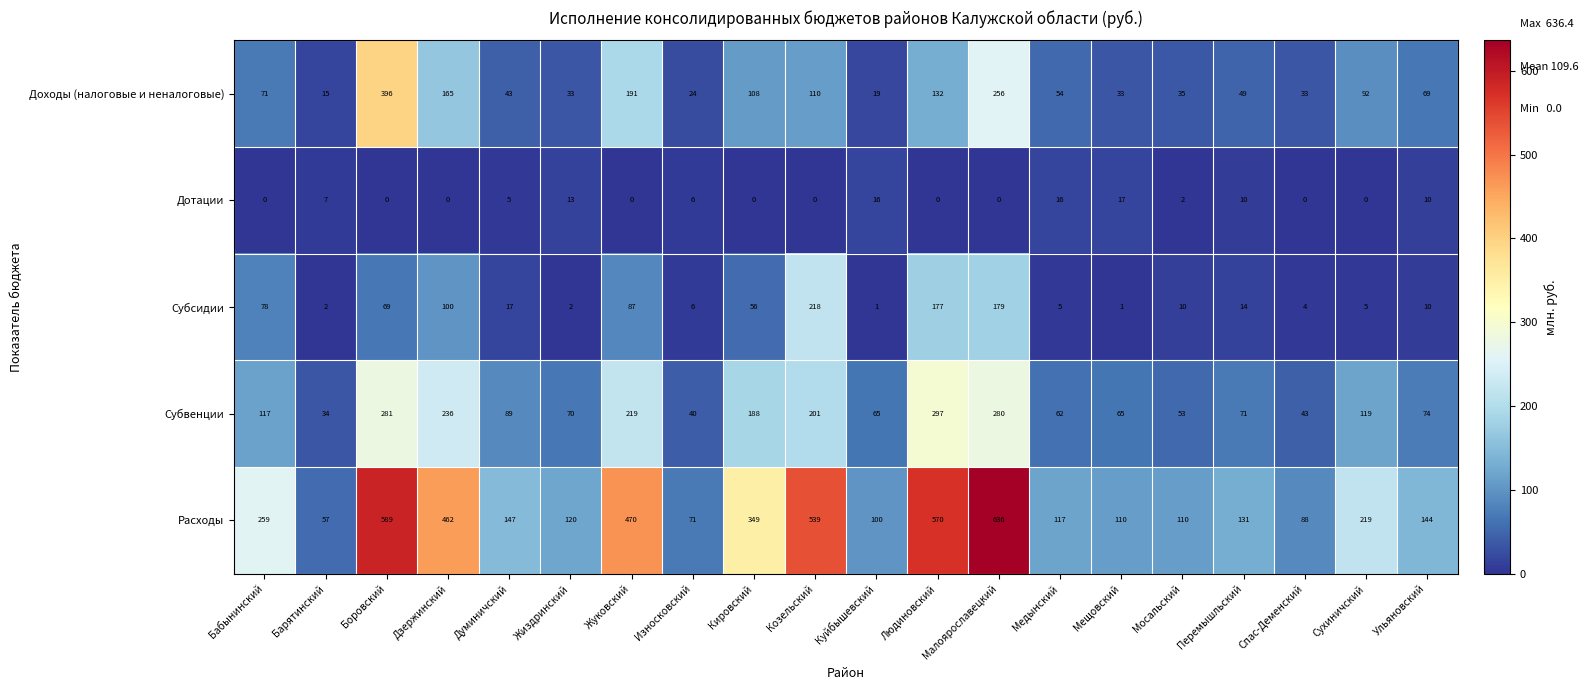

List the series in order of their peak value, highest first.

Расходы, Доходы (налоговые и неналоговые), Субвенции, Субсидии, Дотации